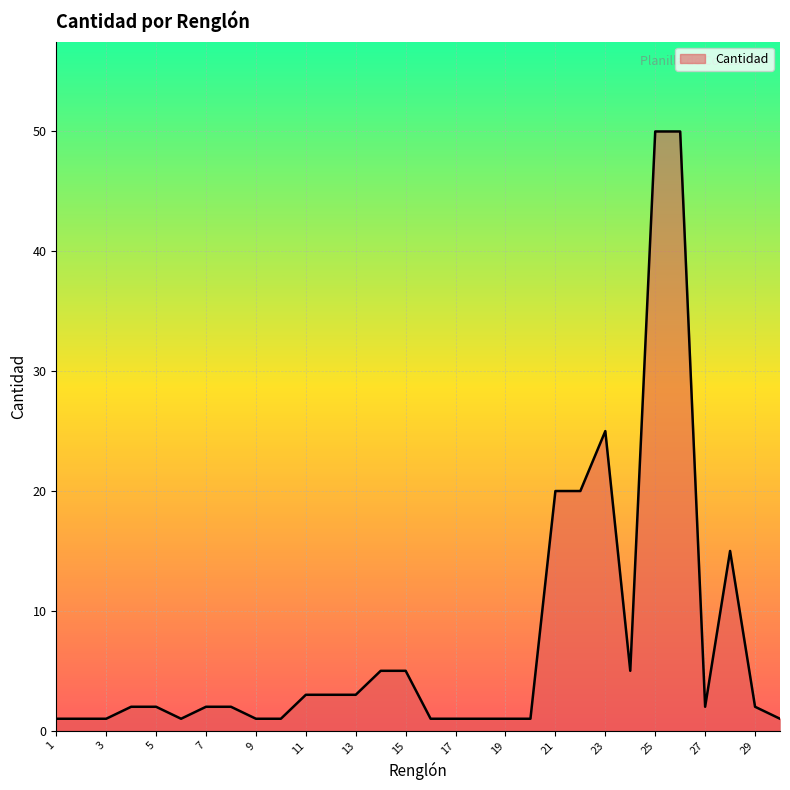

Reading left to right, transcribe all the data shown in this chart.

1	1	1	2	2	1	2	2	1	1	3	3	3	5	5	1	1	1	1	1	20	20	25	5	50	50	2	15	2	1